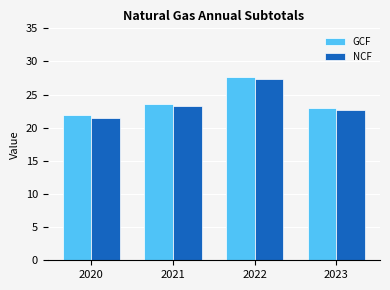

The GCF series shows 6.4 at 2020. True or false?

False